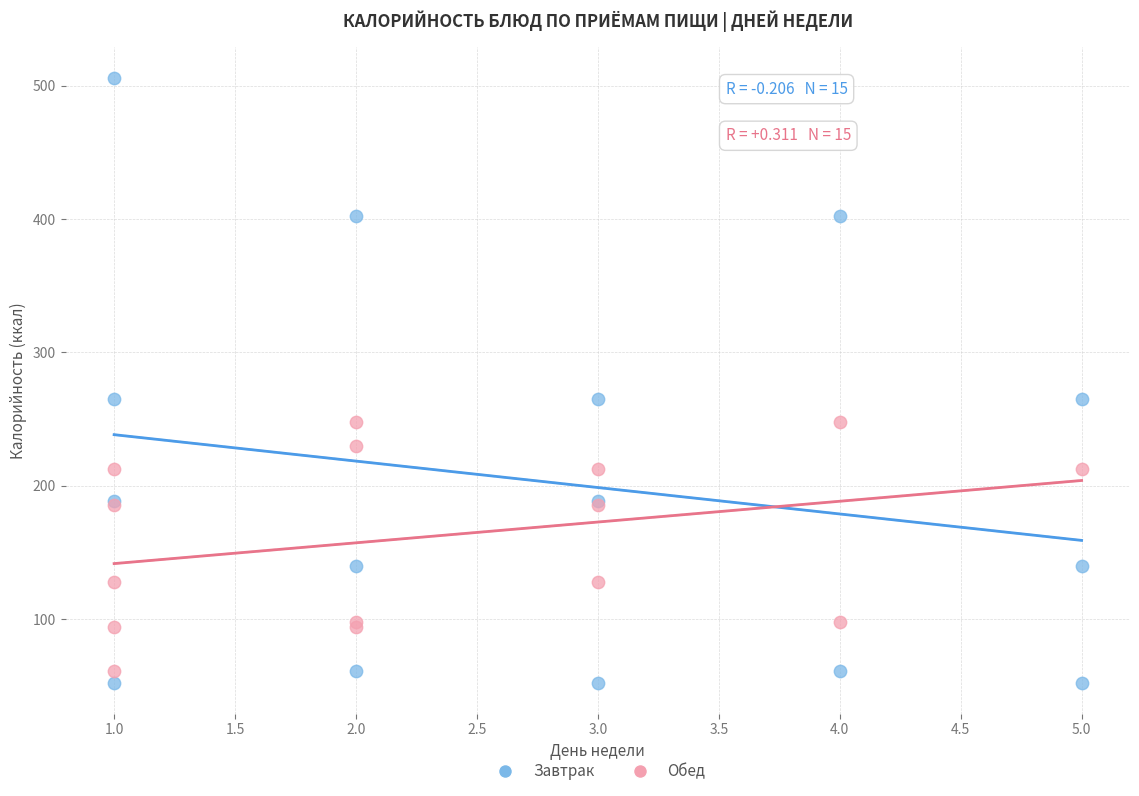

Which series has the widest spread of Y values?

Завтрак